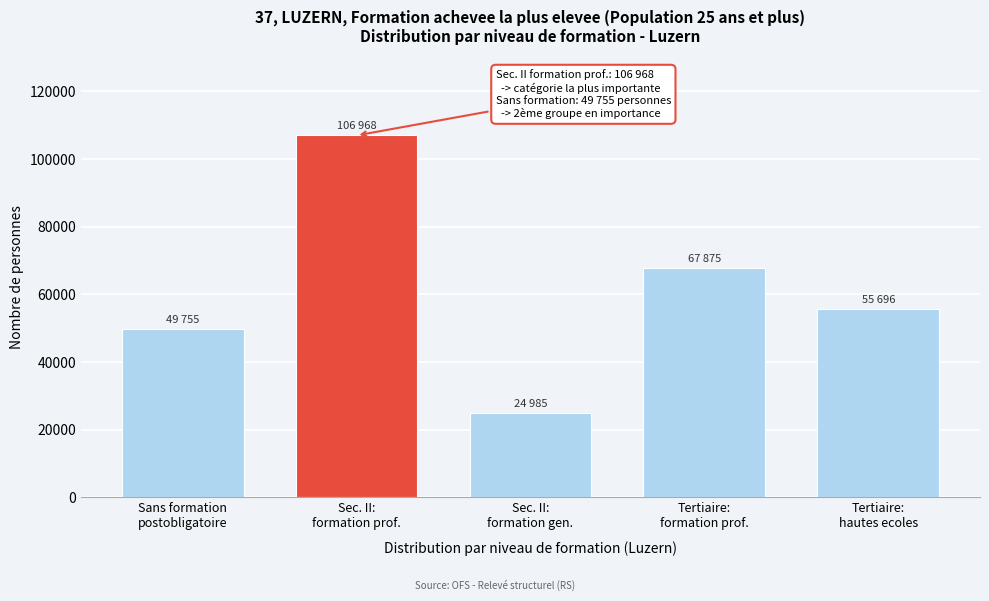

Reading left to right, transcribe all the data shown in this chart.

49754.6	106968.4	24985.3	67875.0	55695.6